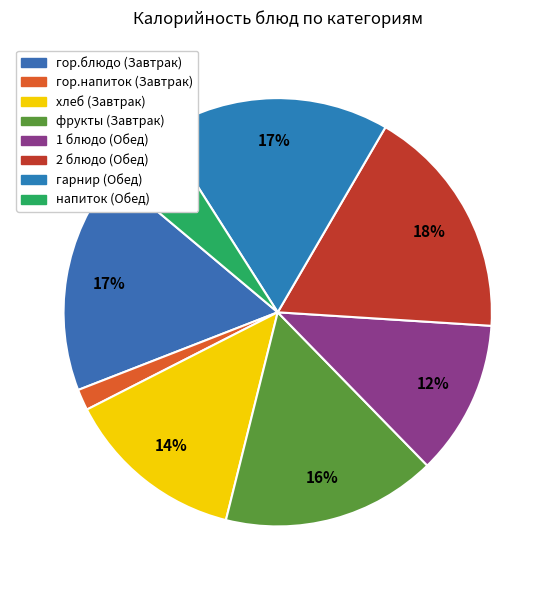

To the nearest percent, what percentage of the pie is гор.напиток (Завтрак)?

2%